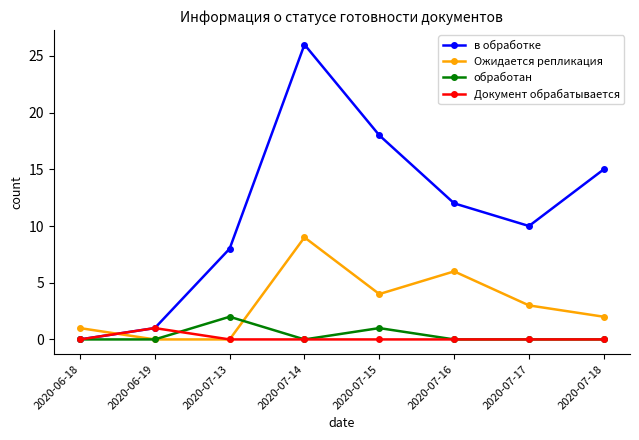

Which series has the widest spread of values?

в обработке